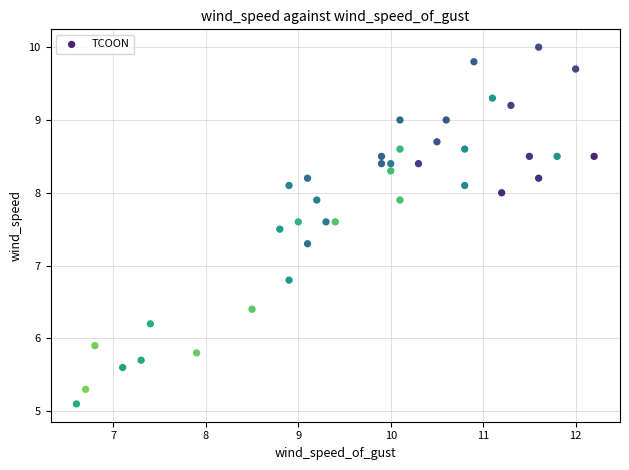

What Y value in the scatter plot is closest to 7?

6.8